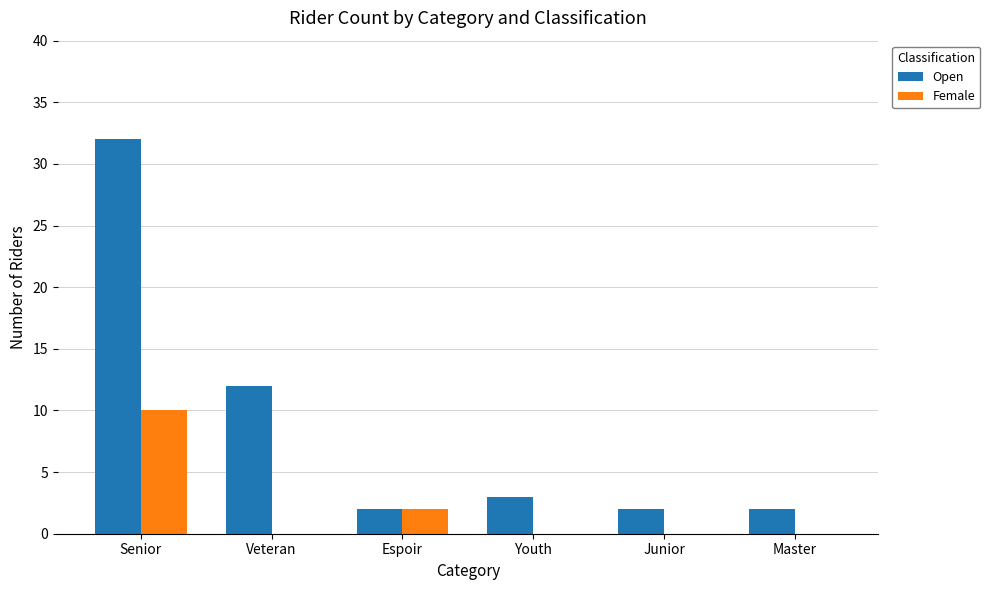

At which category is the sum across all series the highest?

Senior